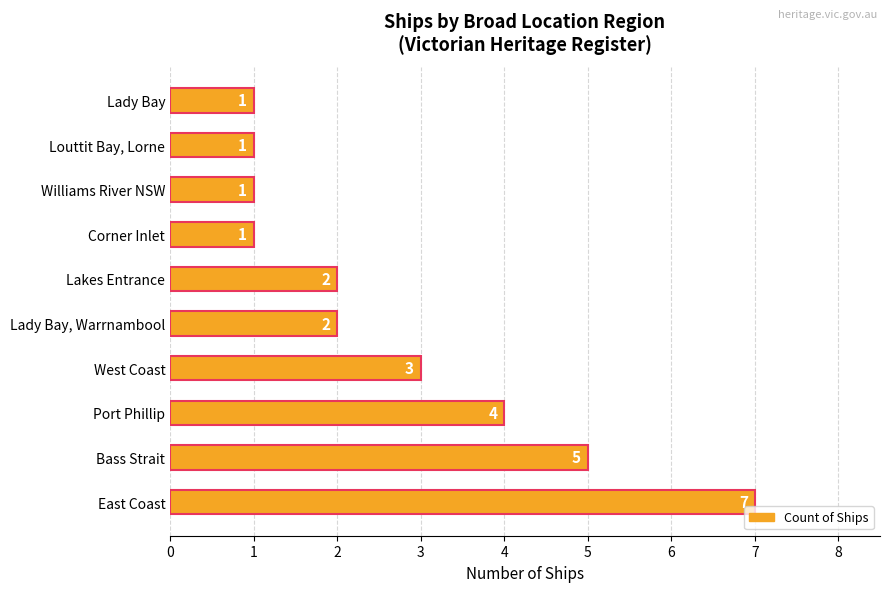

How many categories are shown in the chart?

10